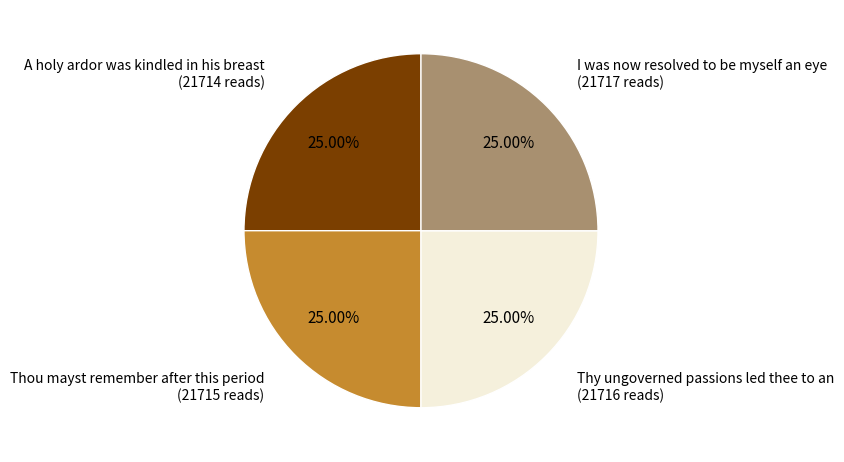

Count the number of slices in the pie.

4